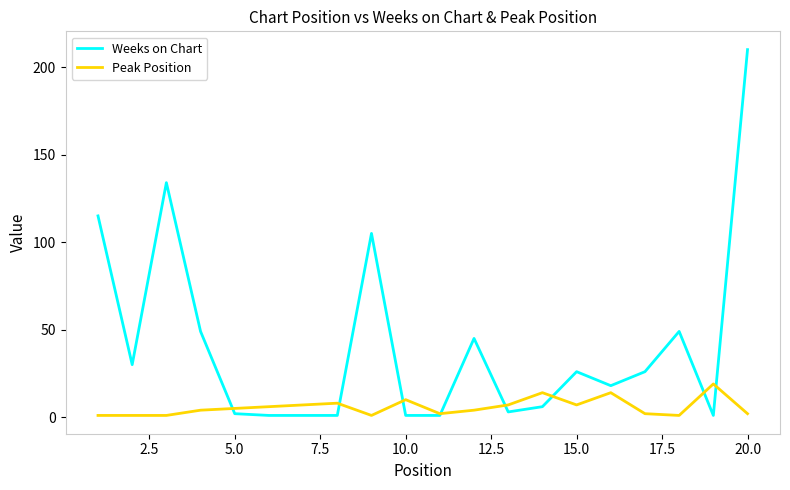

Reading left to right, list all the values displayed in this chart.

Weeks on Chart: 115	30	134	49	2	1	1	1	105	1	1	45	3	6	26	18	26	49	1	210
Peak Position: 1	1	1	4	5	6	7	8	1	10	2	4	7	14	7	14	2	1	19	2